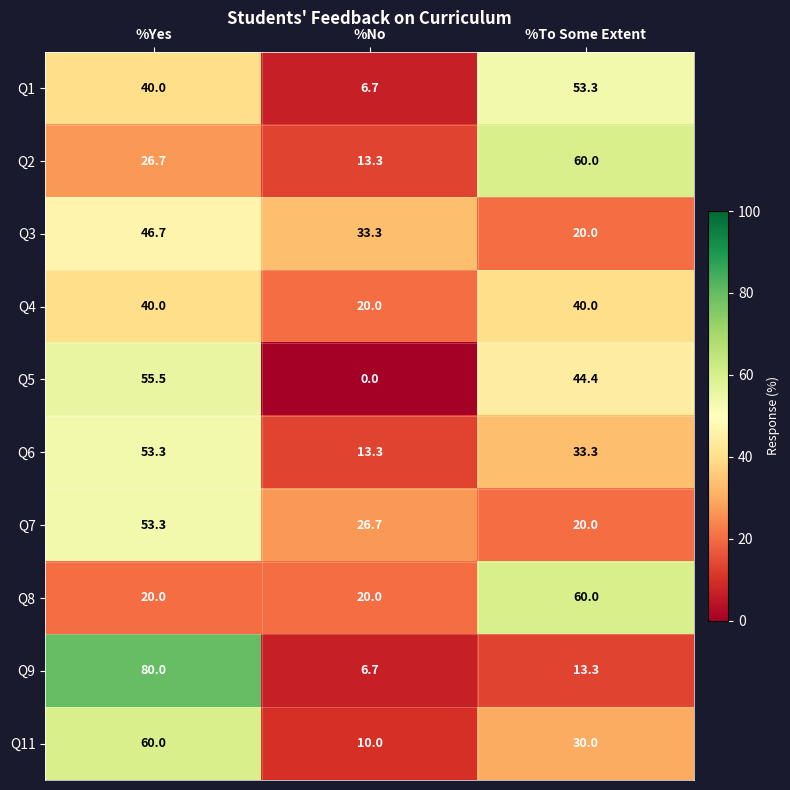

What is the average value of the Q1 series?

33.3